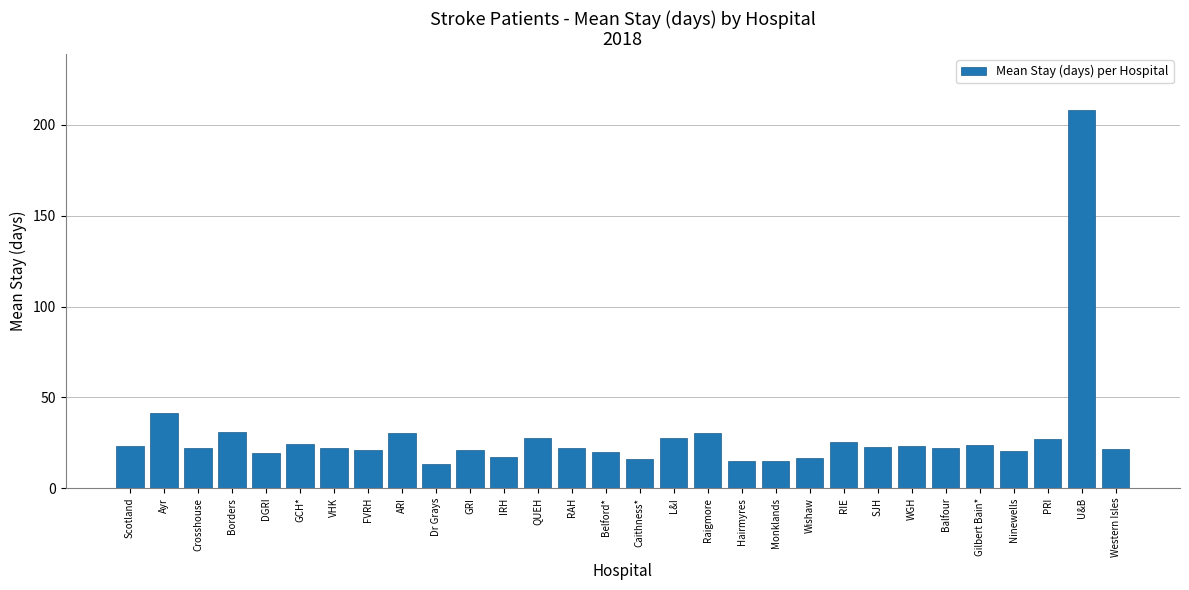

What is the label of the 25th bar from the left?

Balfour